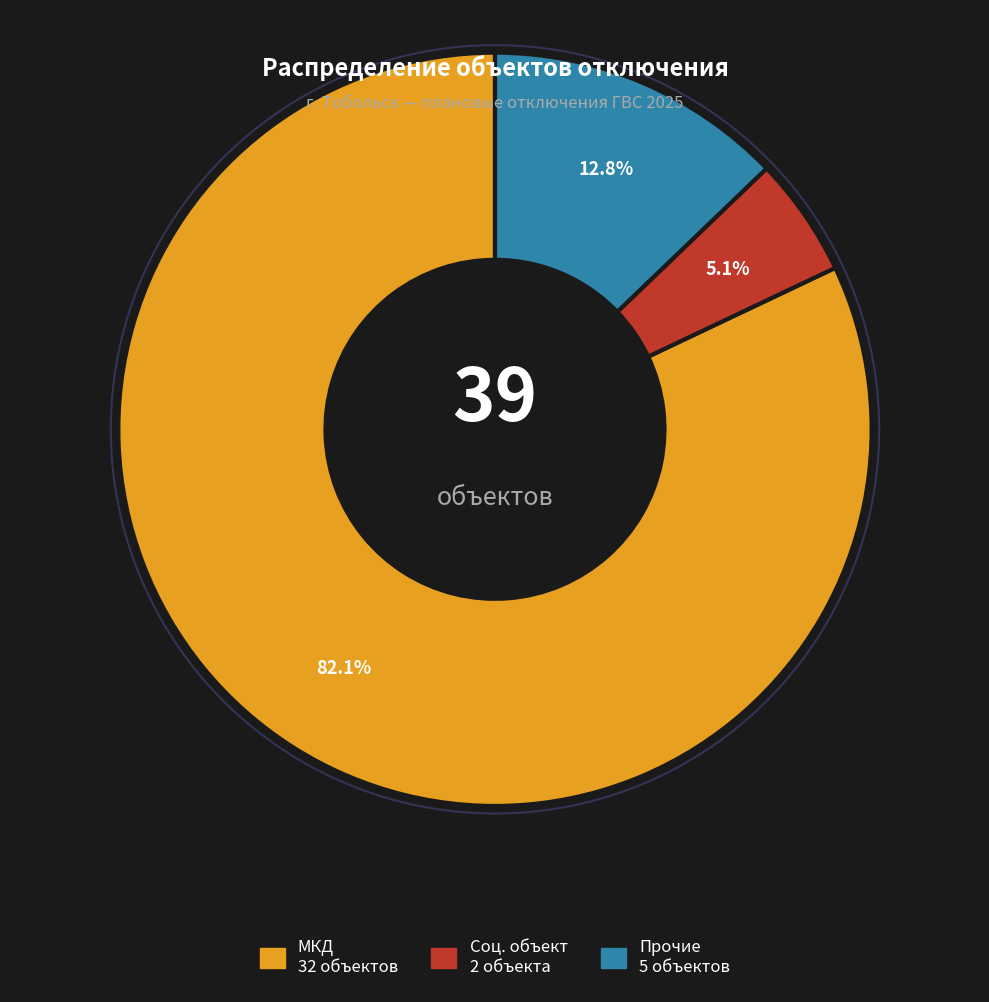

What is the majority slice?

МКД